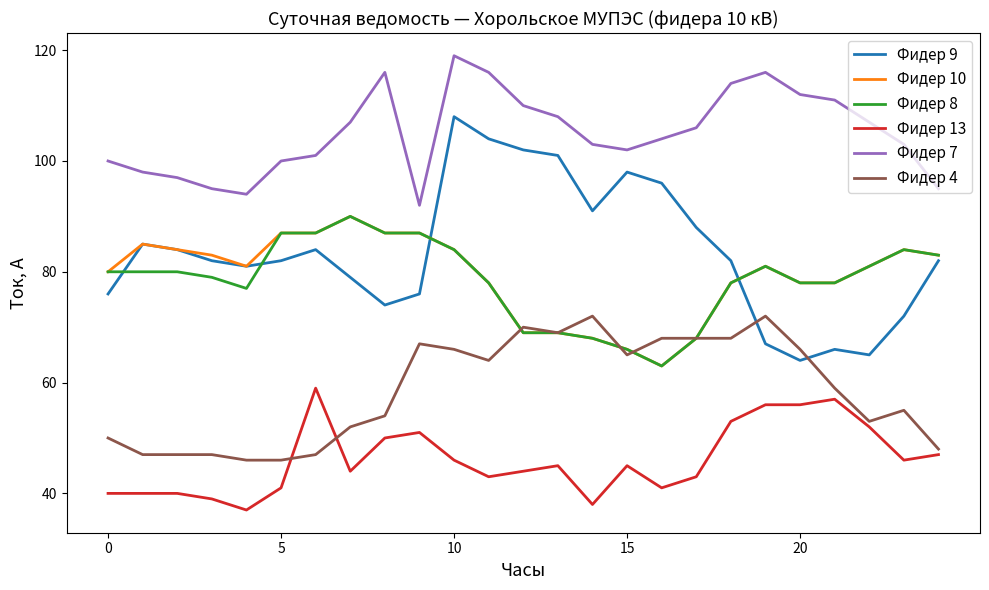

Which series has the largest range (max minus min)?

Фидер 9